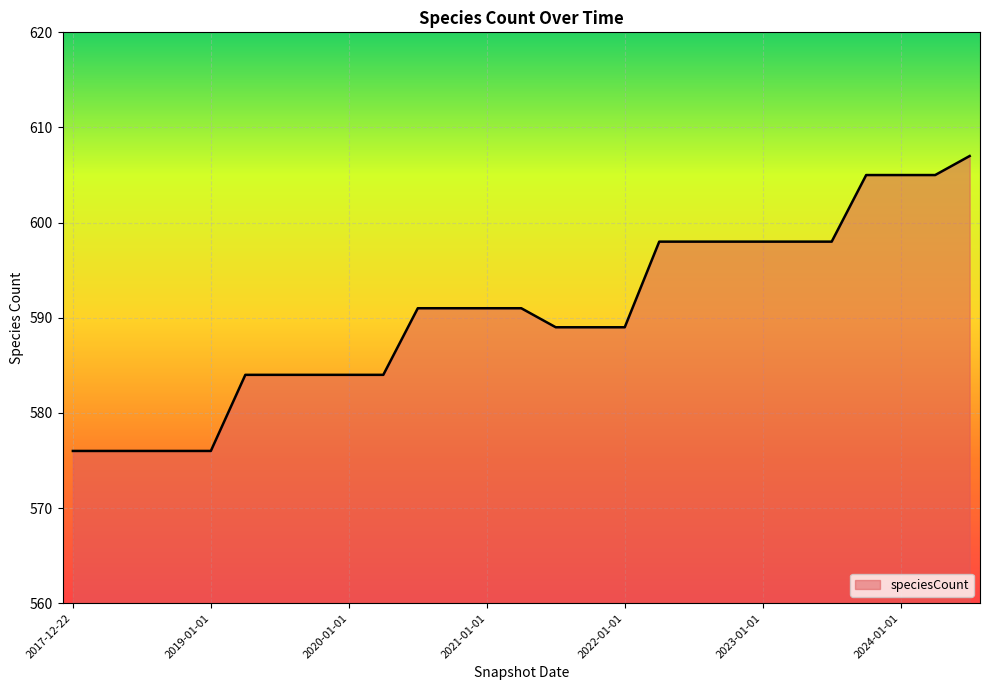

What is the maximum value shown in the chart?

607